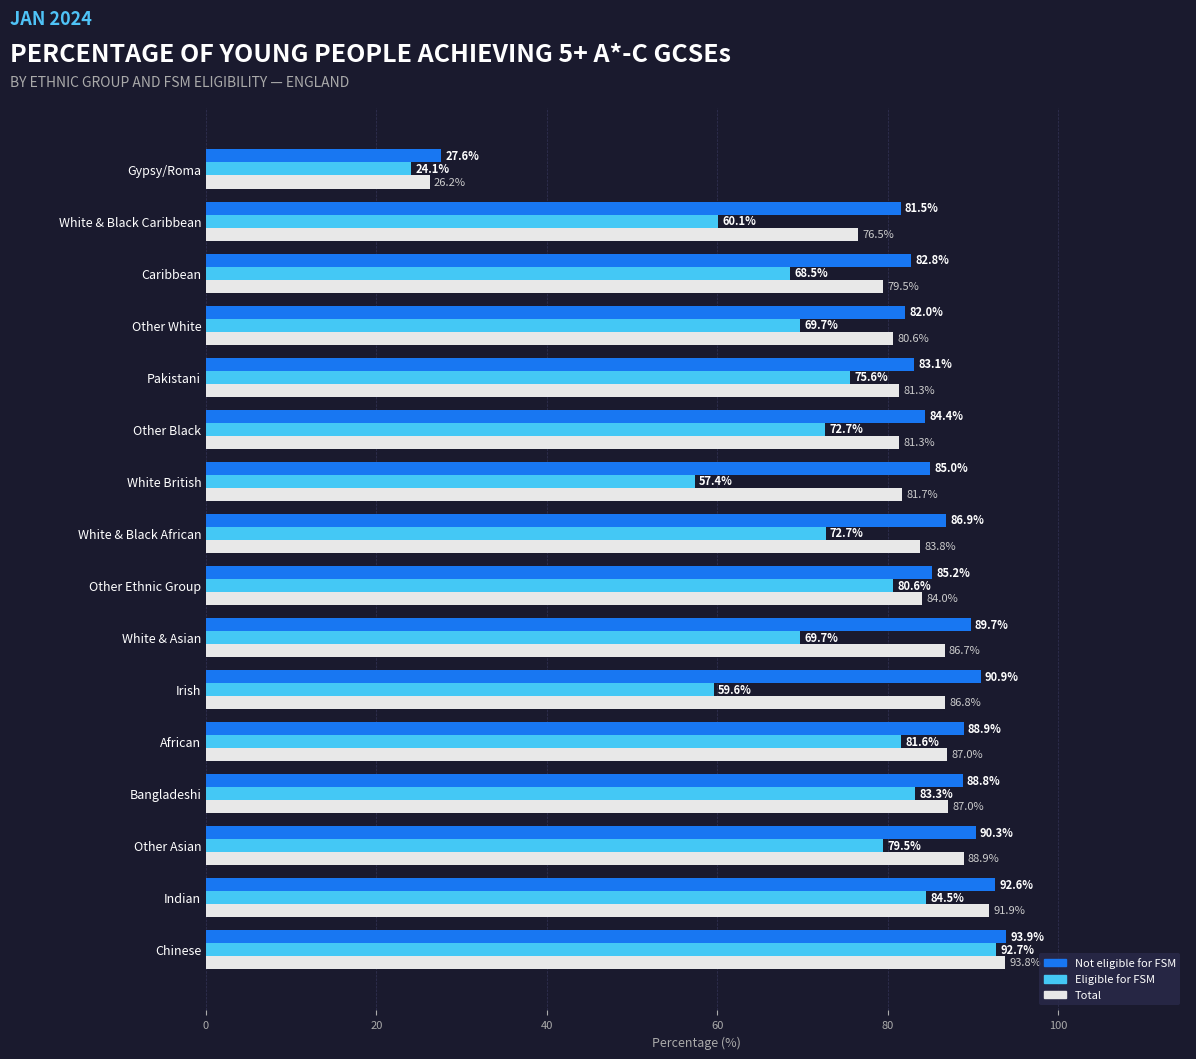

How many distinct data groups are displayed?

3